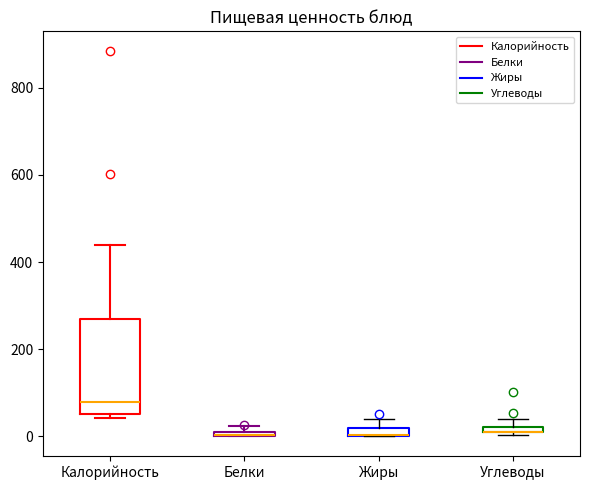

Which box is the tallest, from its lower edge to its upper edge?

Калорийность